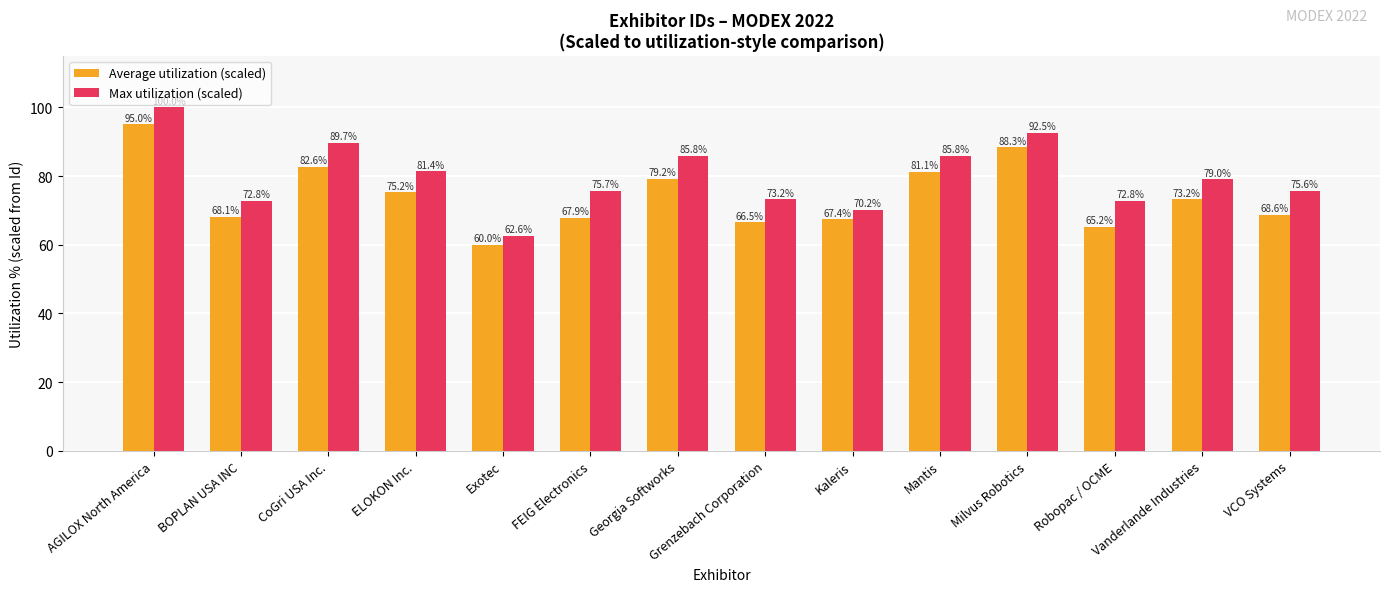

What is the difference between the maximum and minimum values in the Max utilization (scaled) series?

37.4